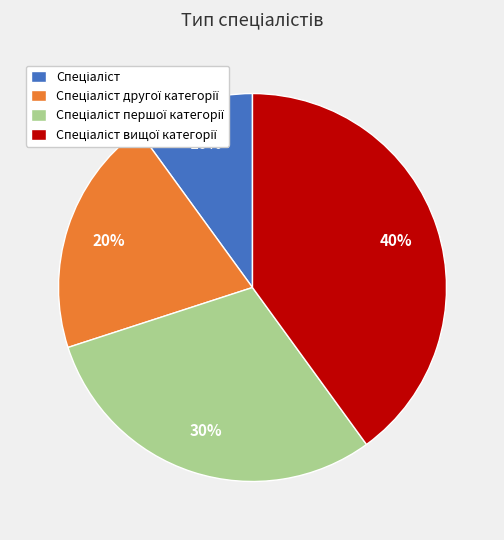

To the nearest percent, what is the average slice percentage?

25%